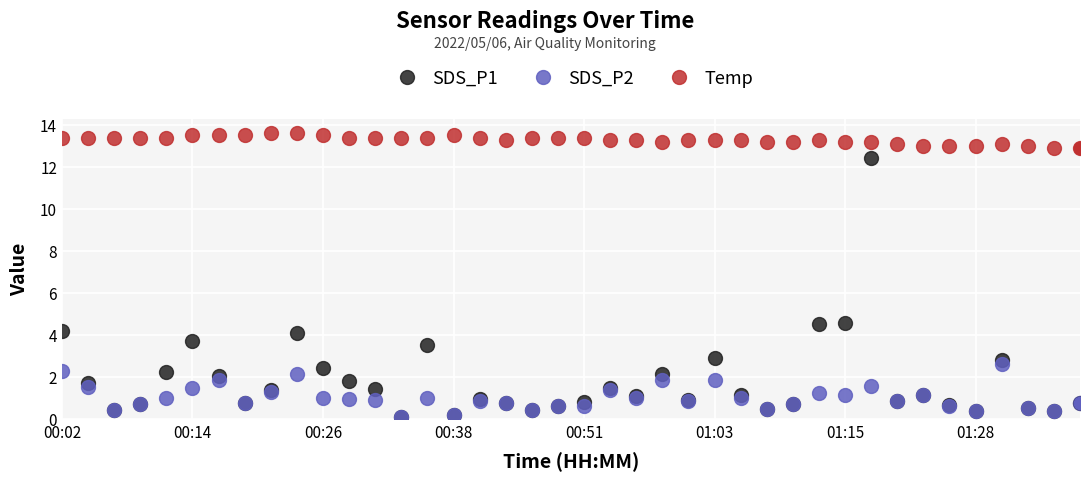

What is the sum of all Temp values?

532.0